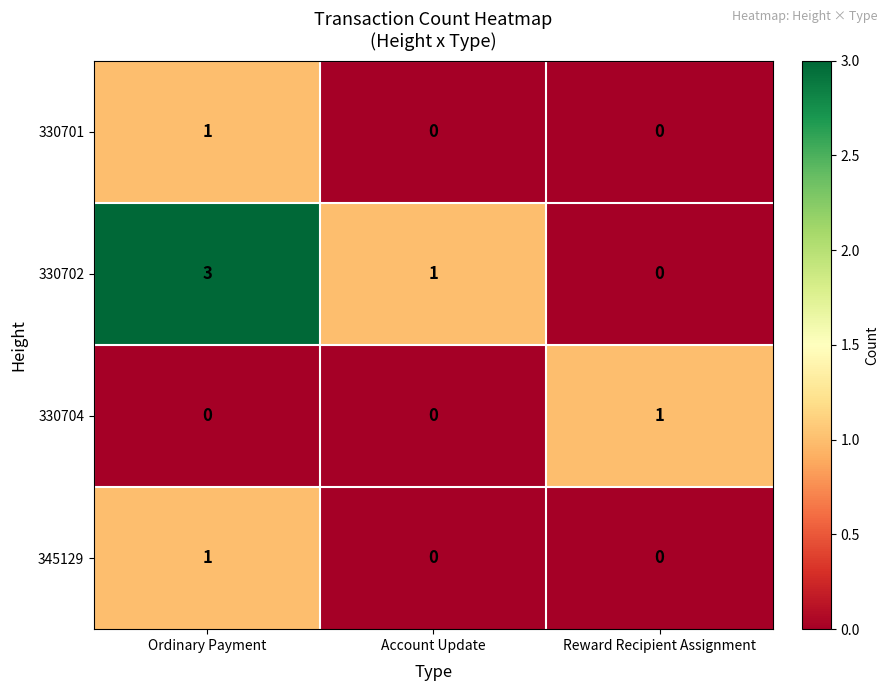

How many 345129 values are between 0 and 1?

3